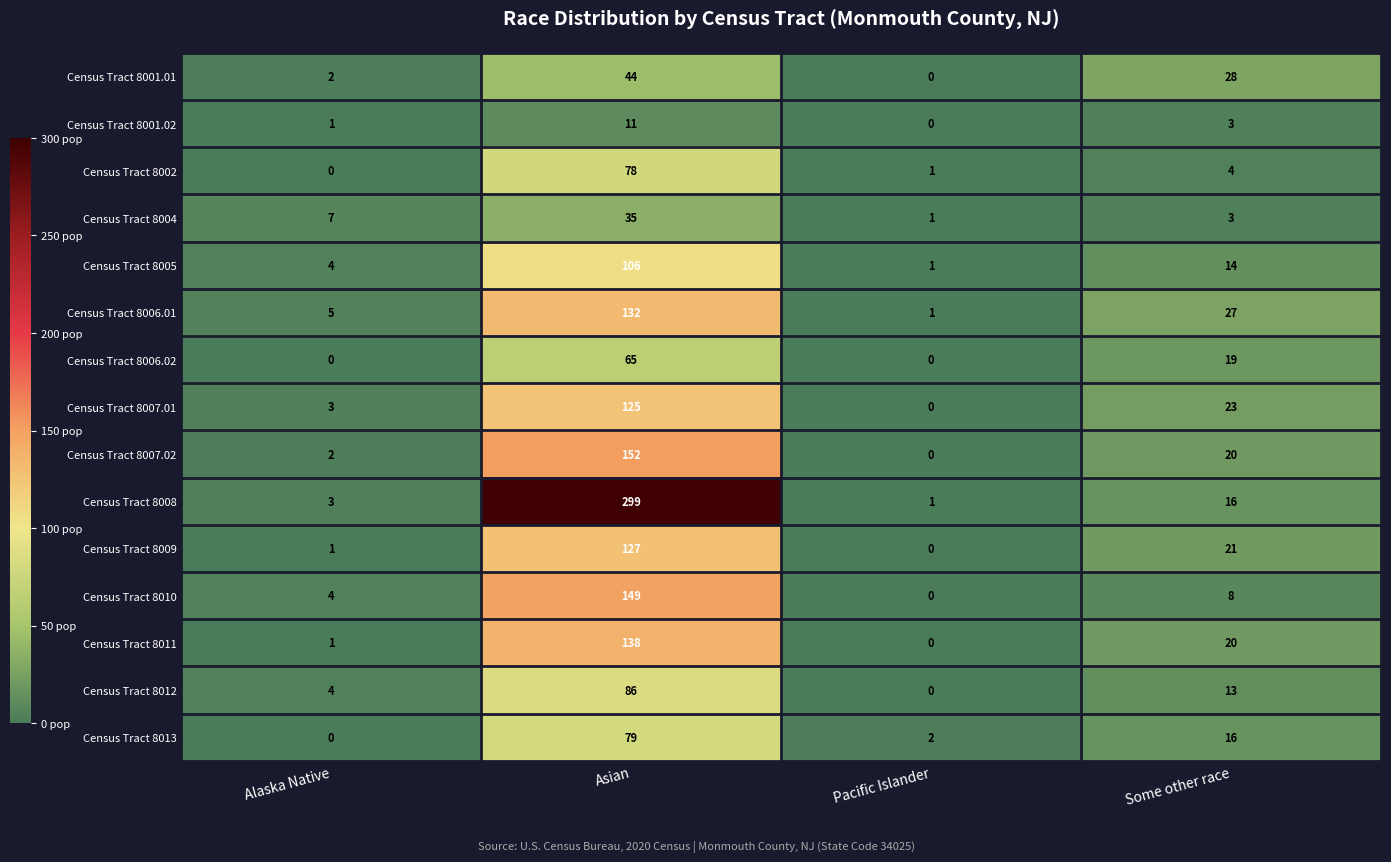

At which category is the sum across all series the highest?

Asian